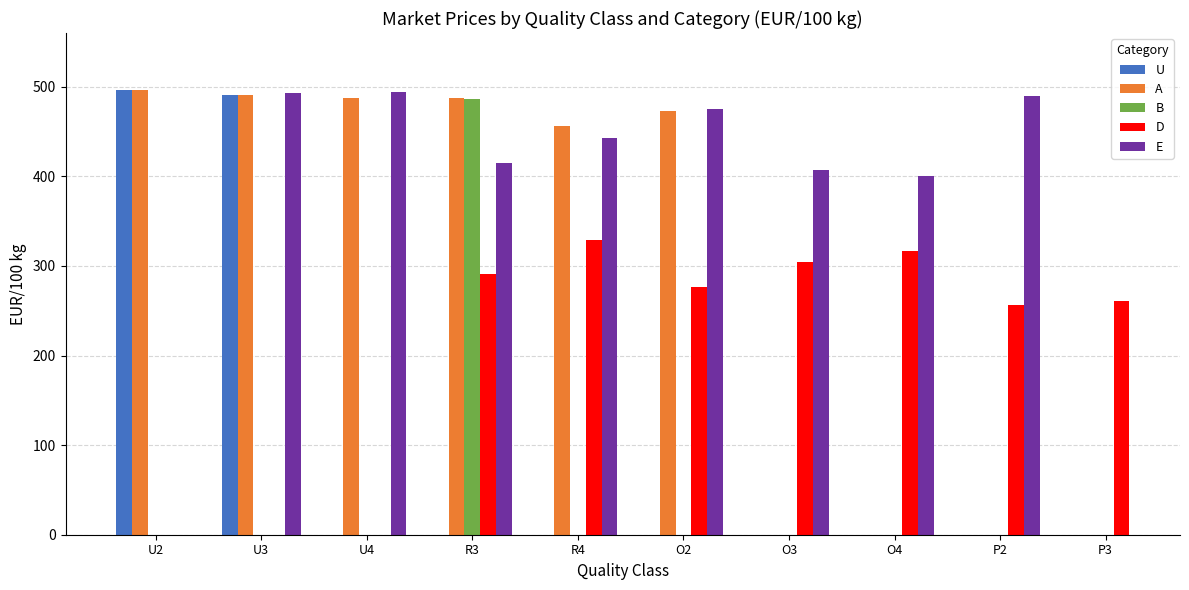

How many data points does each series have?

10